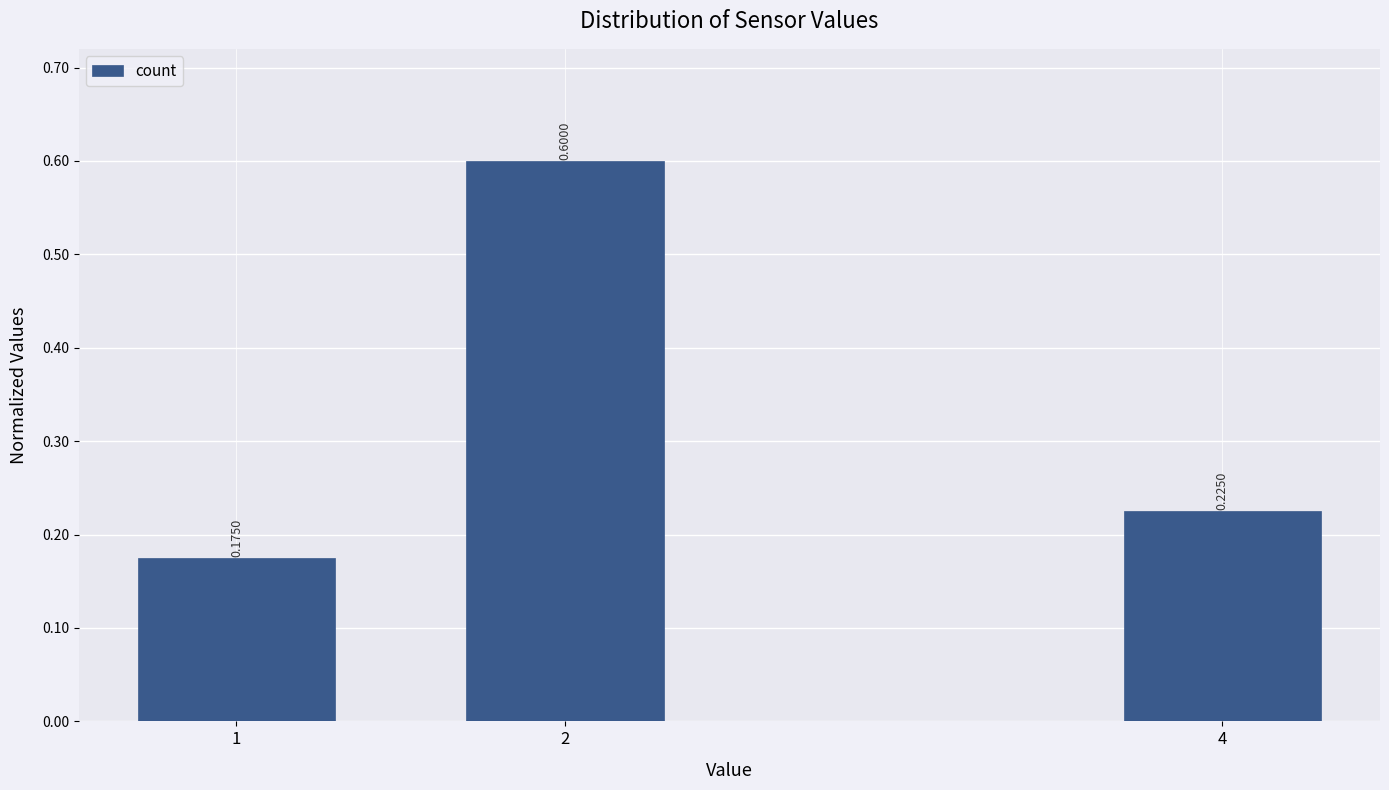

What is the change in value from 1 to 2?

+0.4